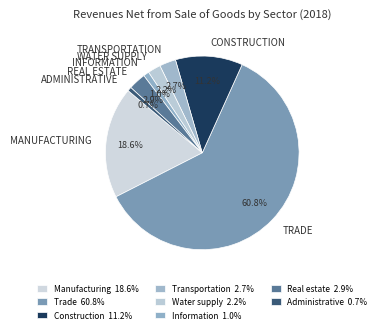

The Water supply slice represents 2% of the pie. True or false?

True